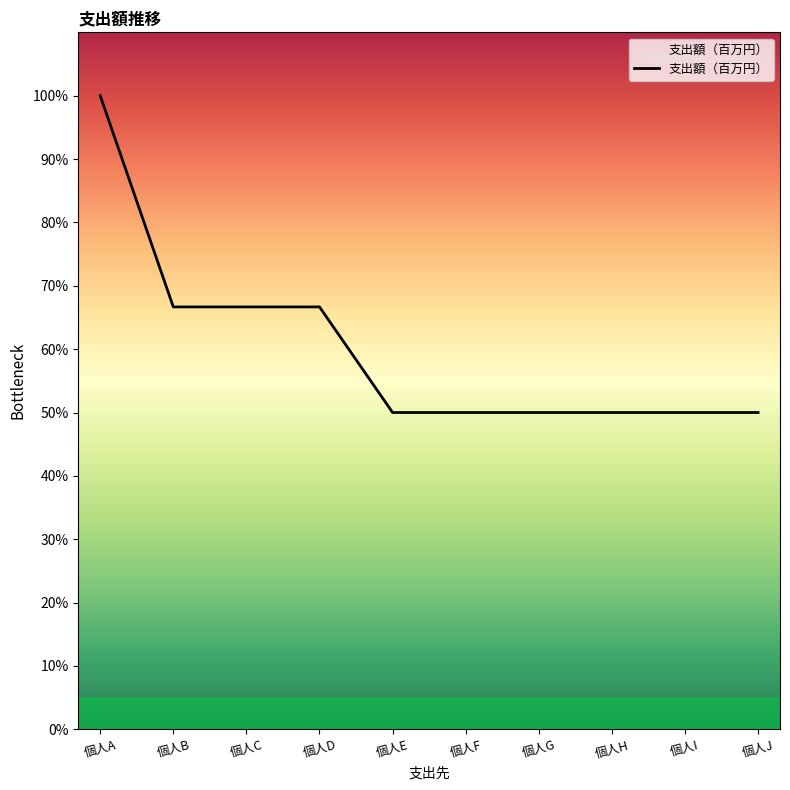

Is this an area chart (filled region under the line)?

Yes